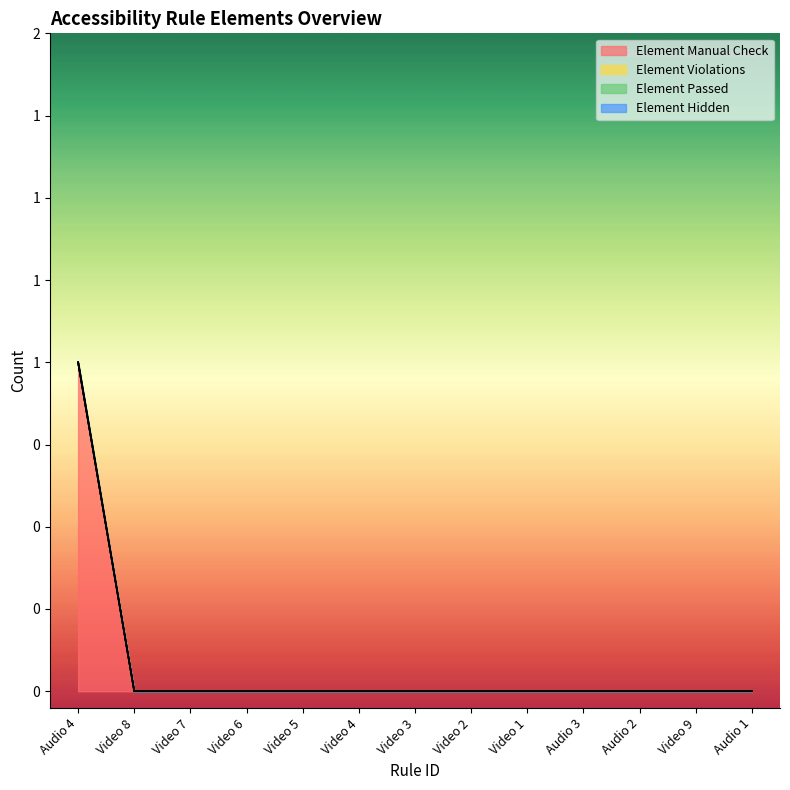

What is the label of the 11th point from the left?

Audio 2